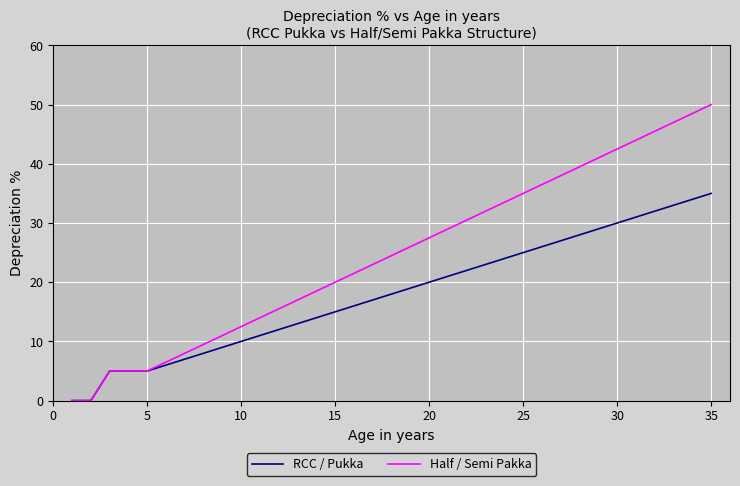

Is this an area chart (filled region under the line)?

No